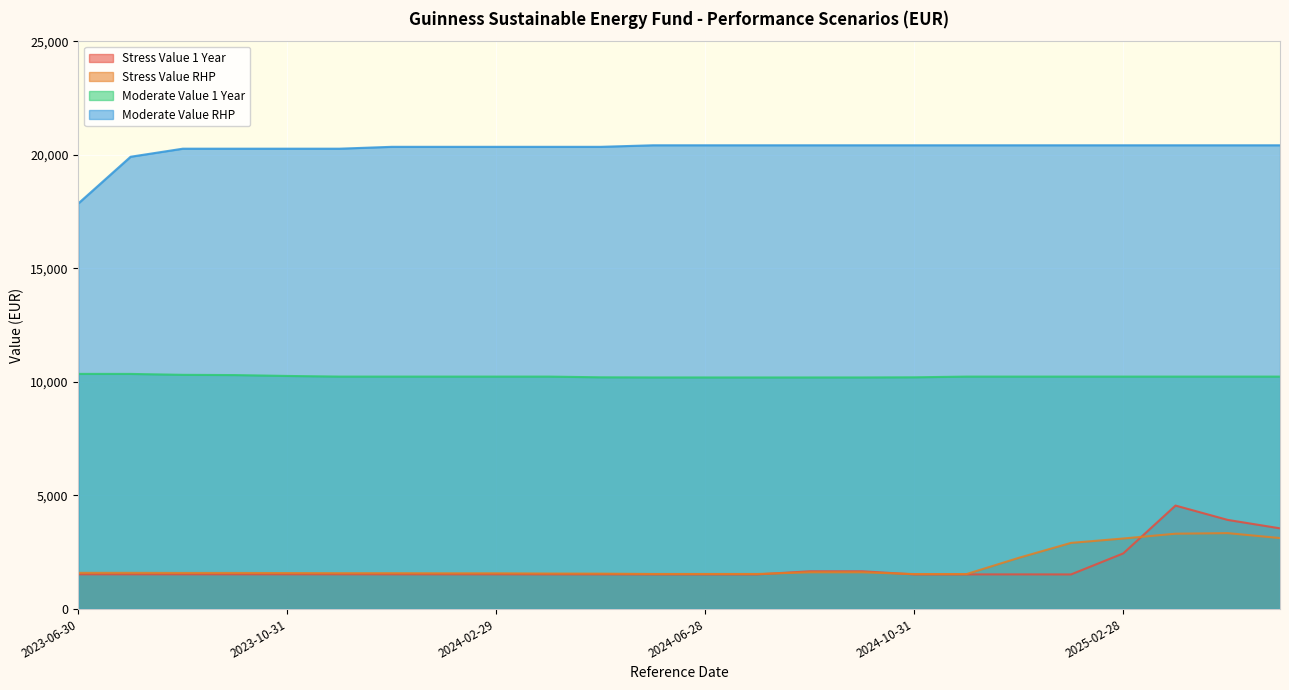

Between 2024-04-30 and 2024-09-30, which is larger?

2024-09-30